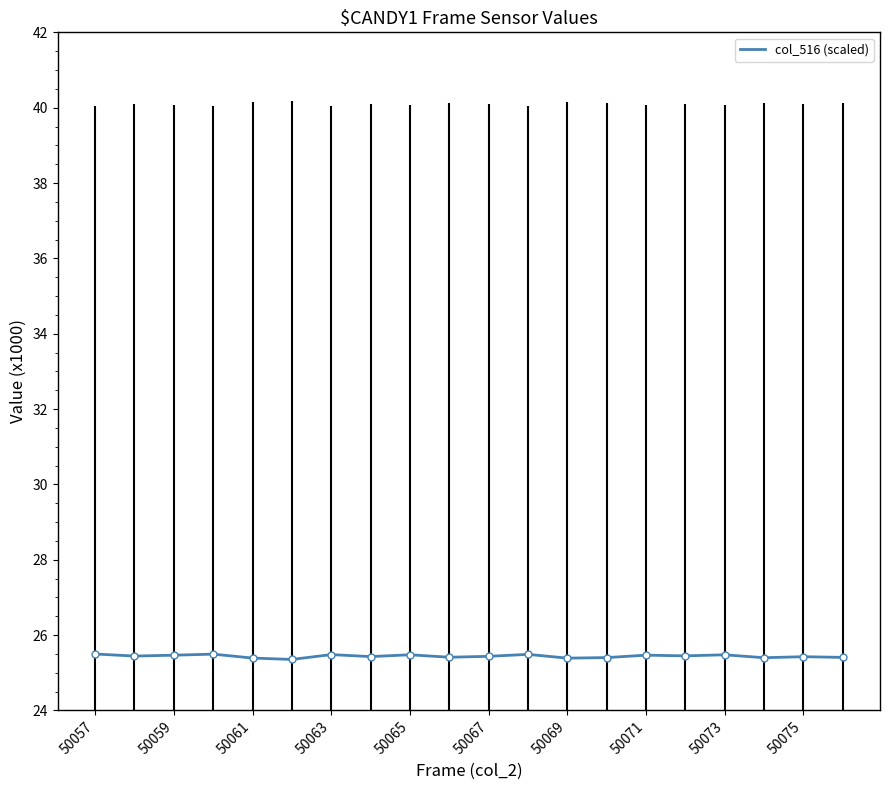

What is the greatest value displayed?

25.5